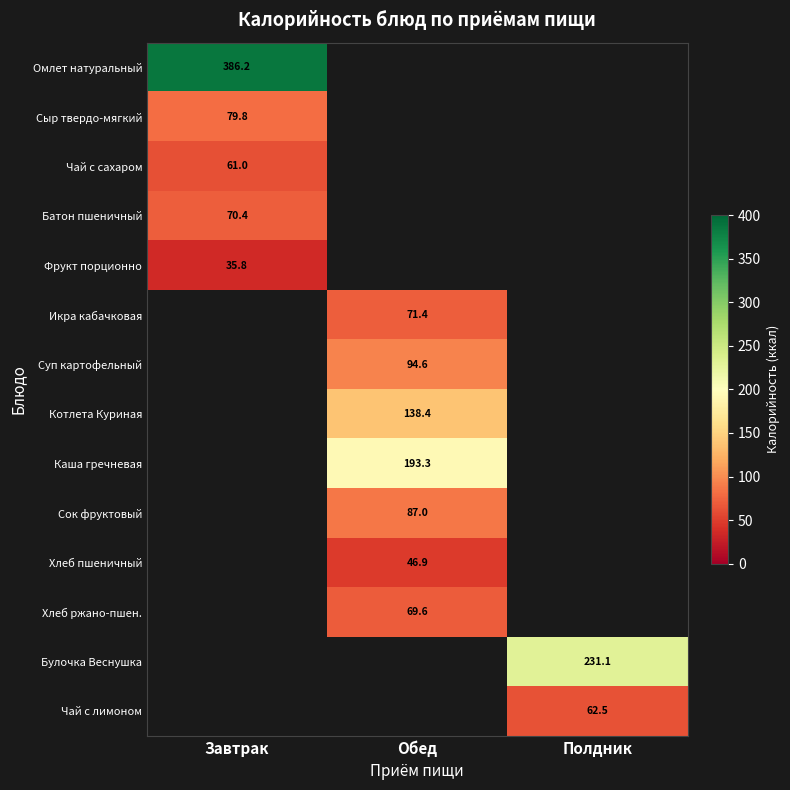

What is the maximum value shown in the chart?

386.2